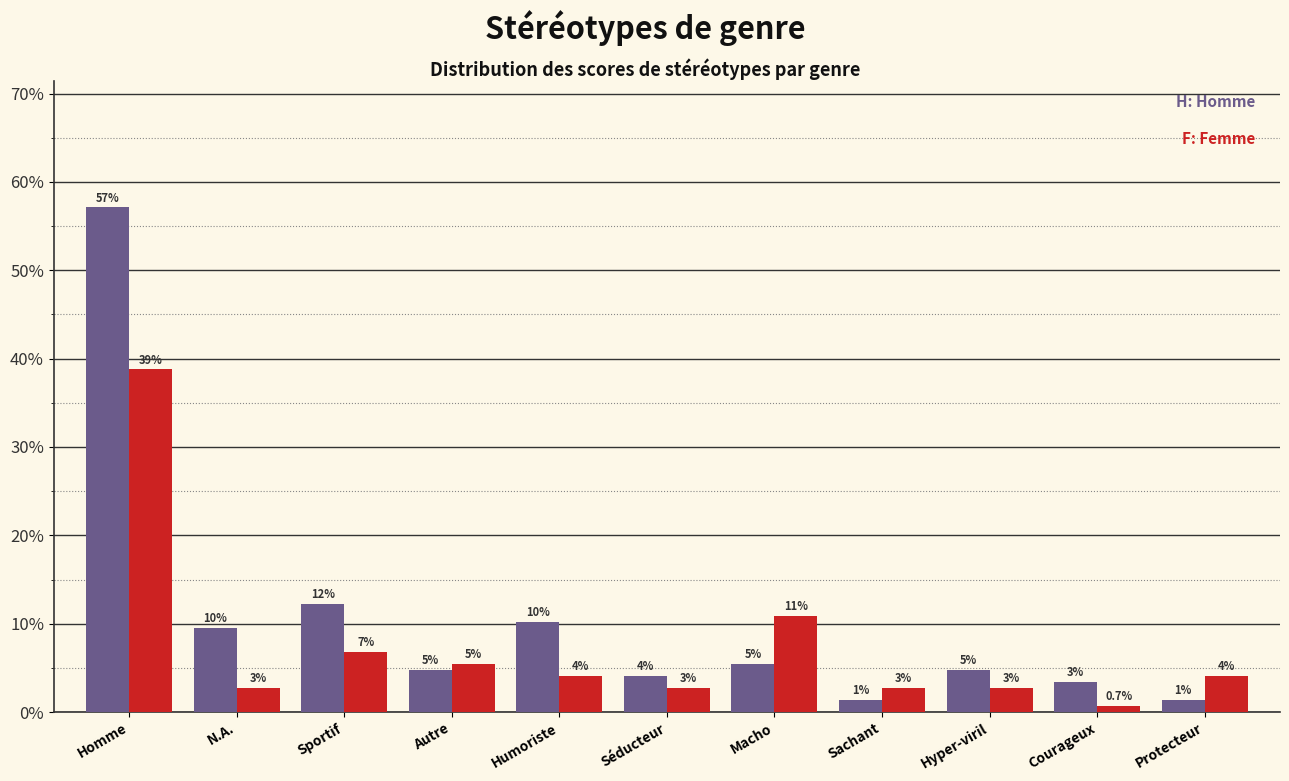

Does the chart contain any negative values?

No